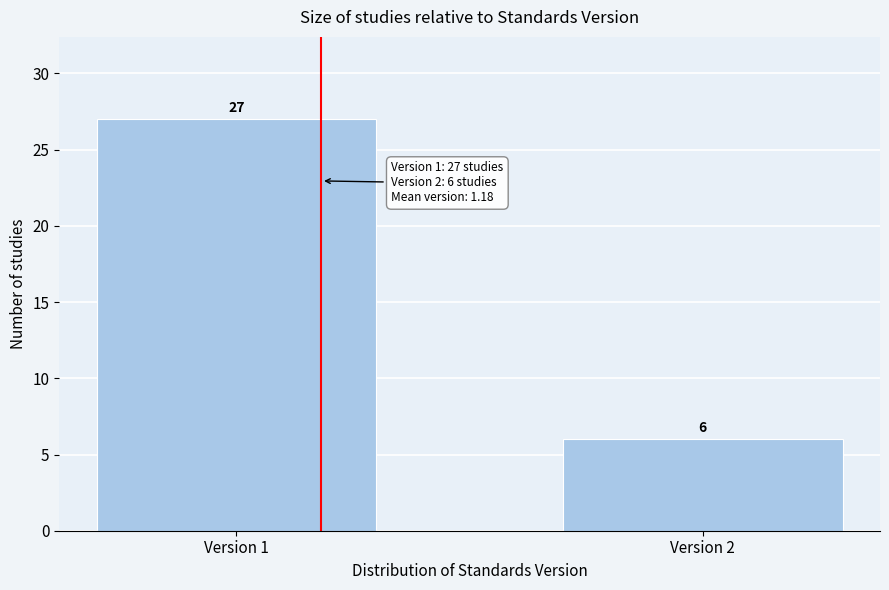

Reading left to right, transcribe all the data shown in this chart.

Version 1=27	Version 2=6